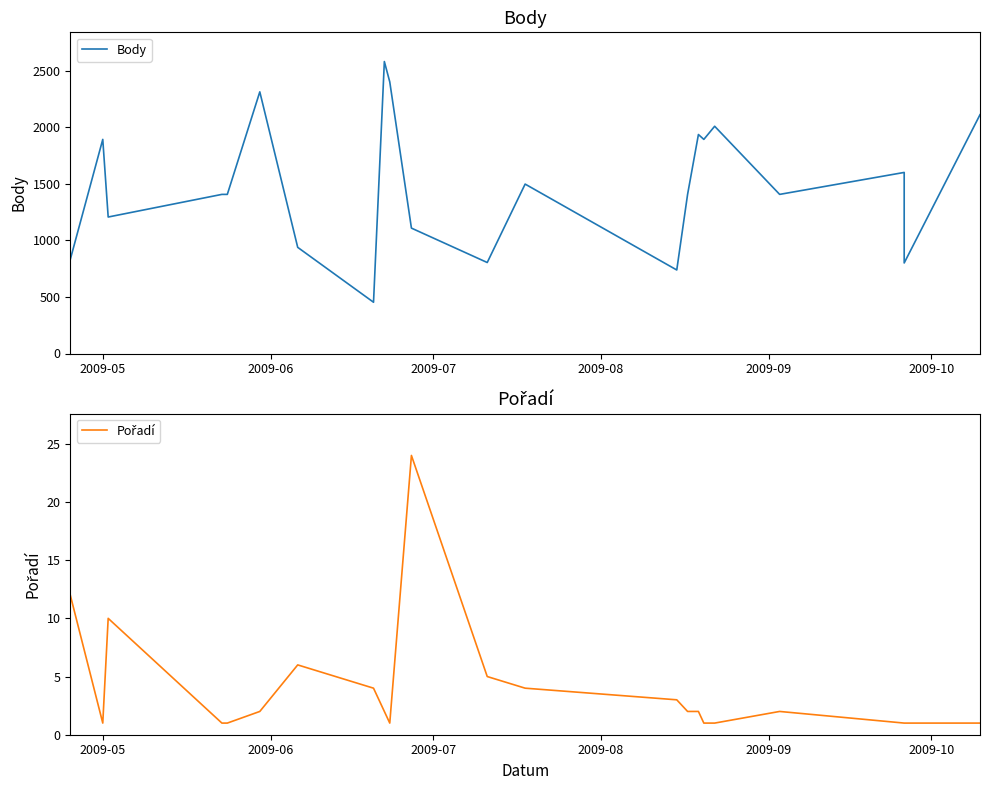

What is the sum of all Body values?

32728